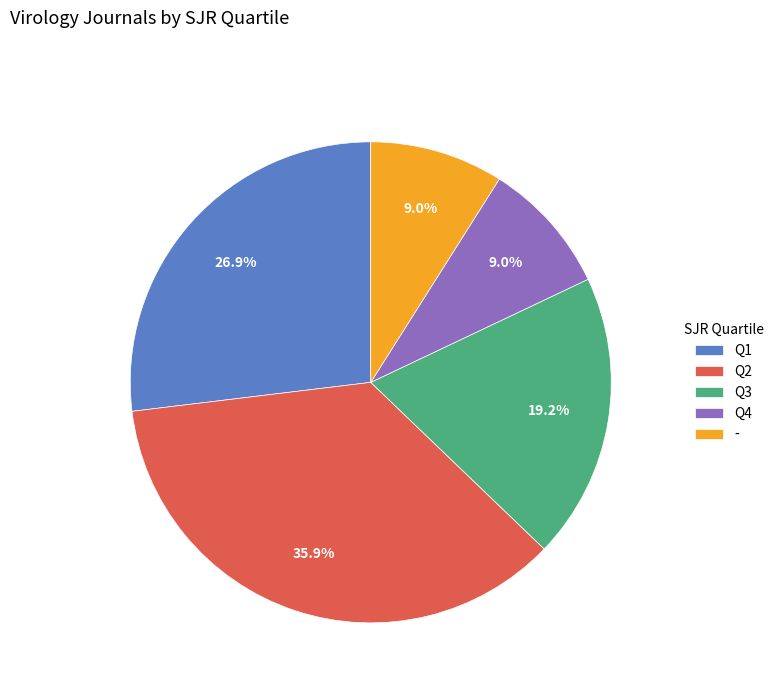

What percentage is the Q3 slice, to the nearest percent?

19%